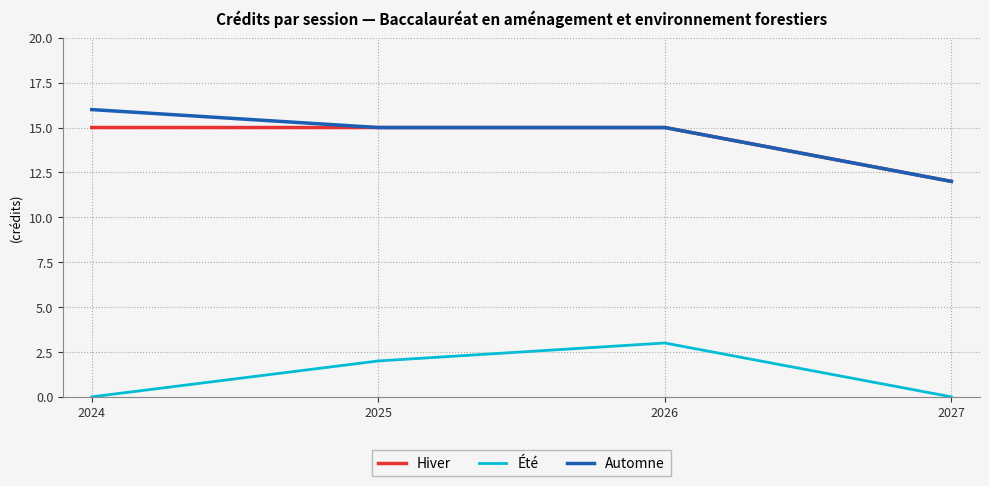

What is the lowest value of the Automne series?

12